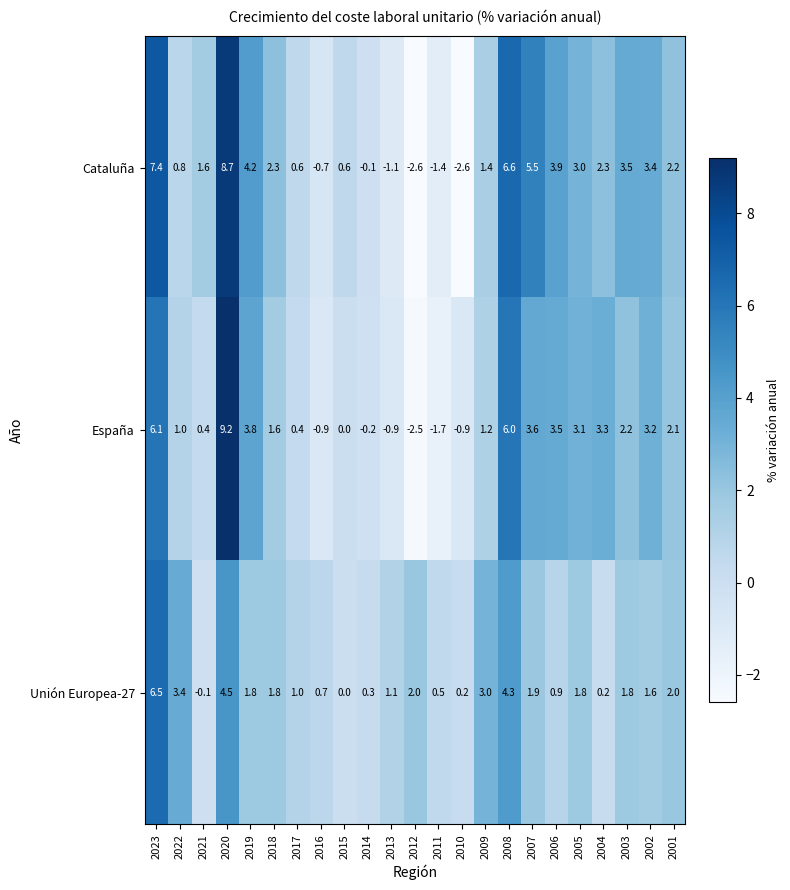

What is the difference between the Cataluña values at 2007 and 2010?

8.1